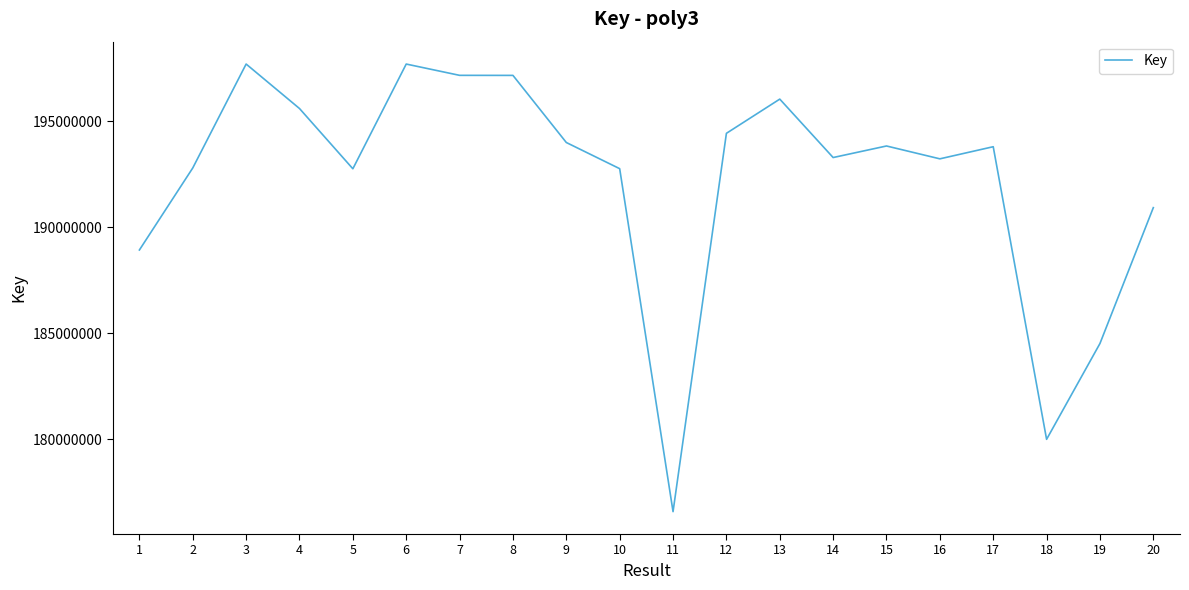

The value at 5 is 192762210. True or false?

True